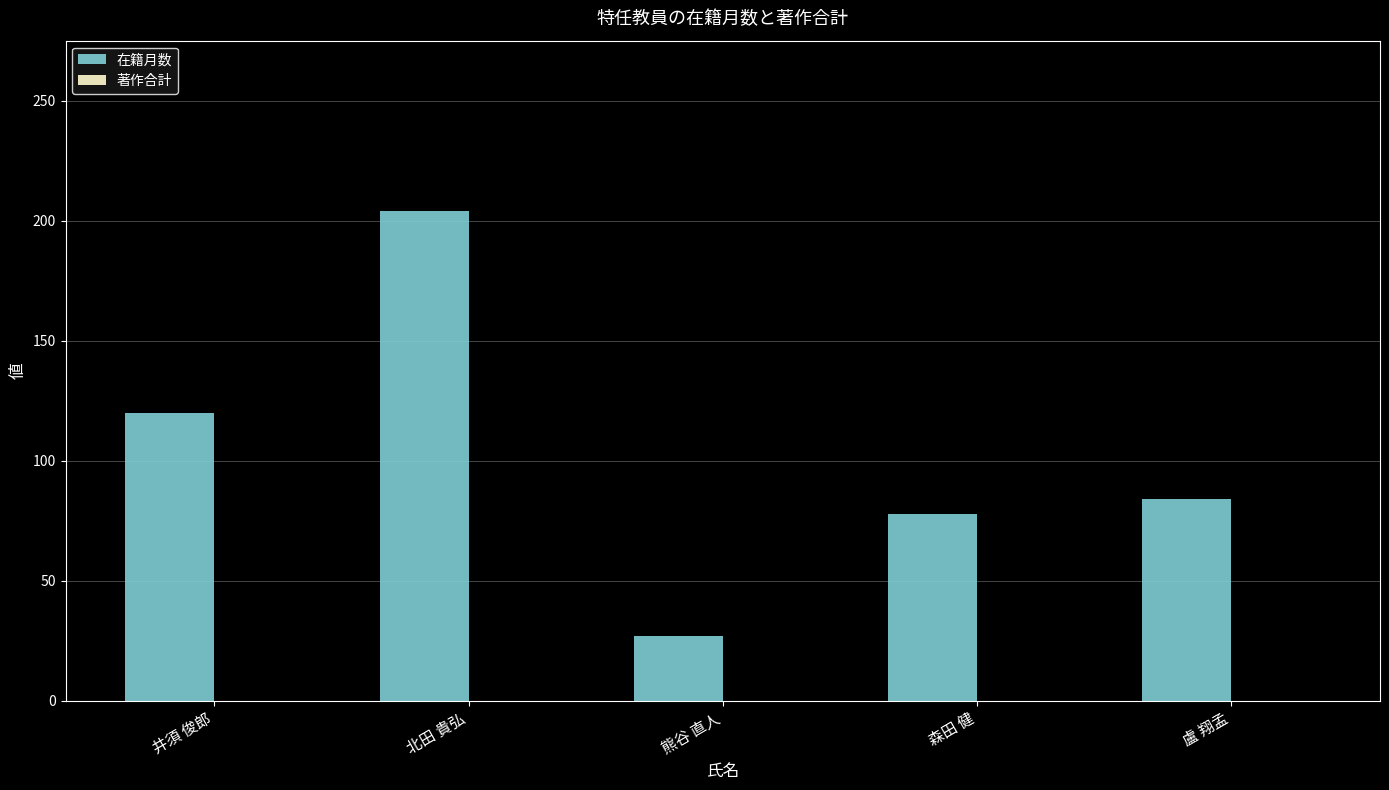

Reading left to right, list all the values displayed in this chart.

井須 俊郎=120	北田 貴弘=204	熊谷 直人=27	森田 健=78	盧 翔孟=84